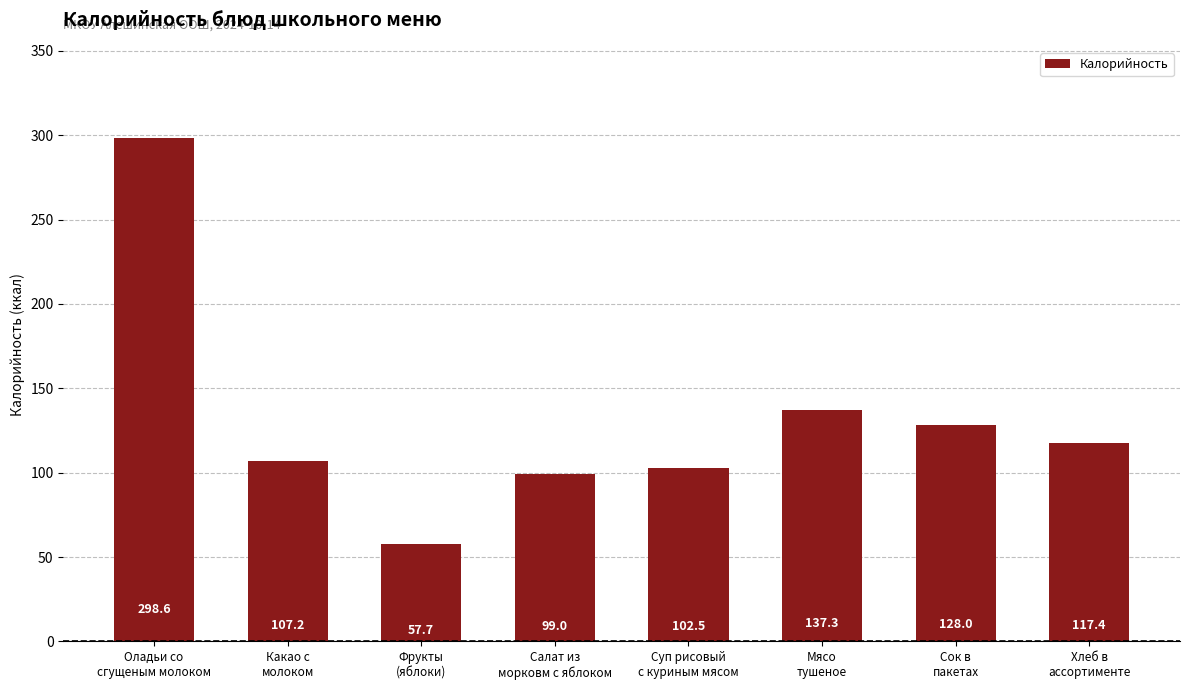

Reading left to right, list all the values displayed in this chart.

298.6	107.2	57.7	99.0	102.5	137.3	128.0	117.4